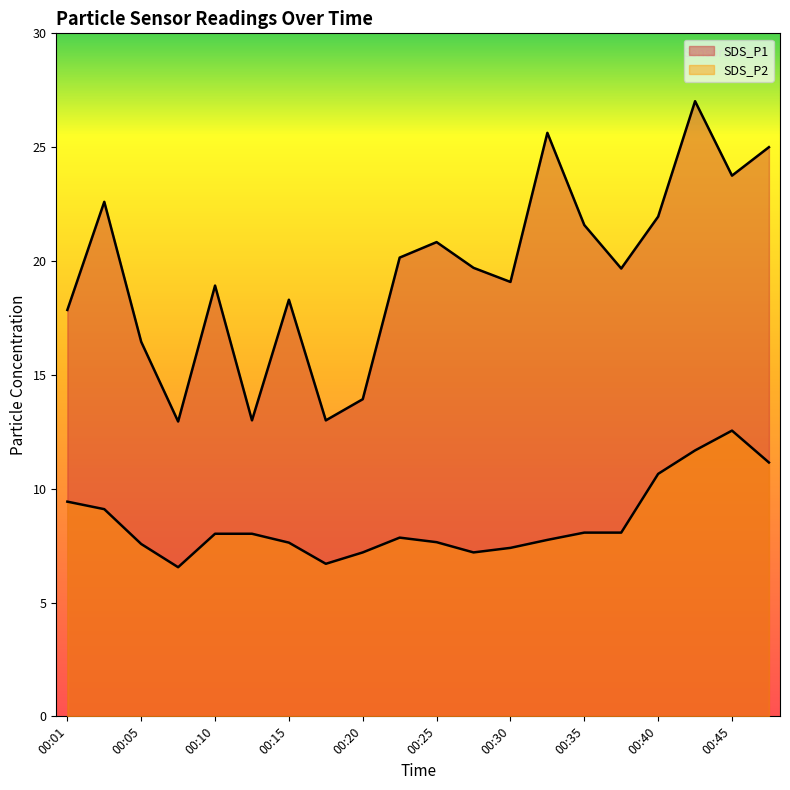

What is the minimum value shown in the chart?

6.5